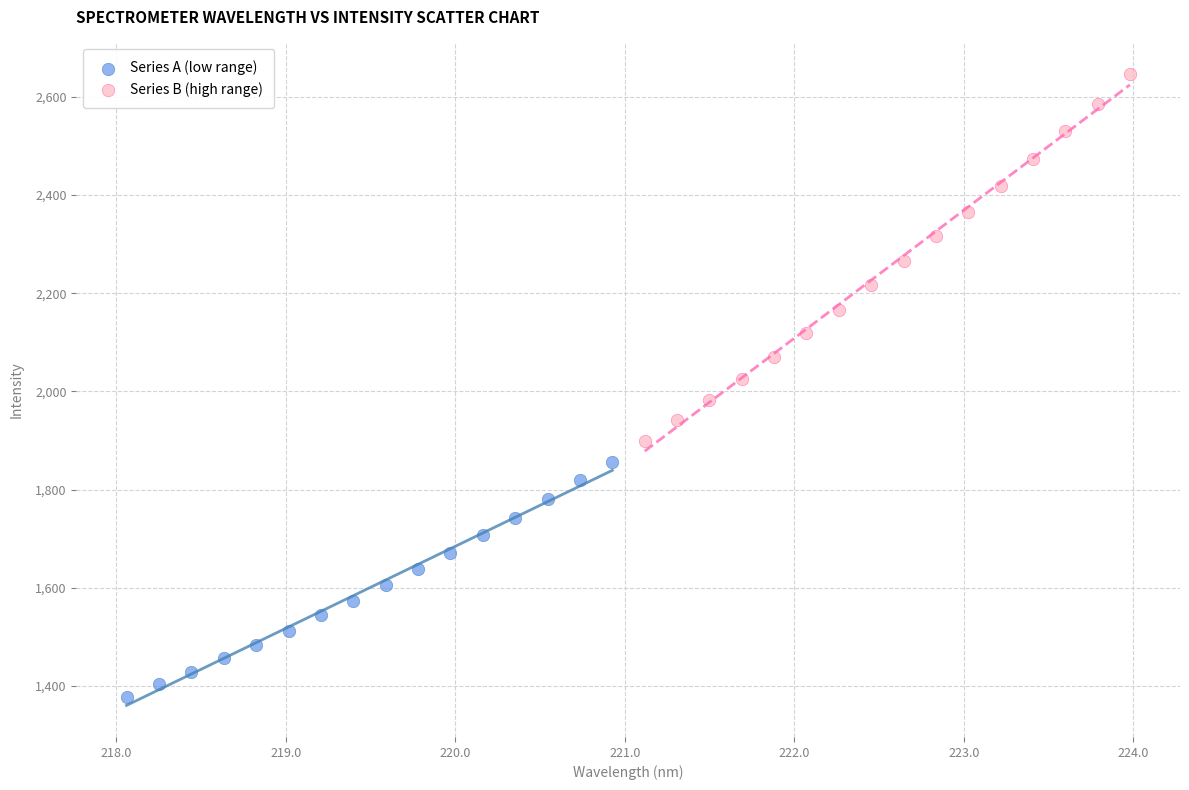

Which series contains the highest Y value?

Series B (high range)